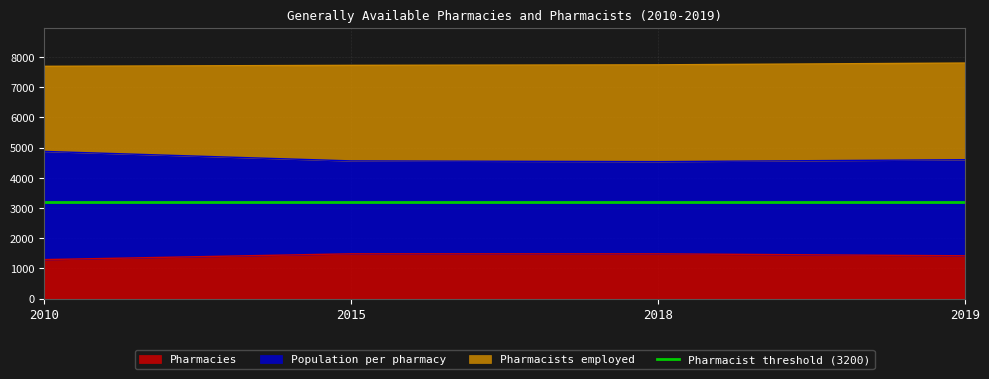

How many interior local peaks does the Pharmacies series have?

1